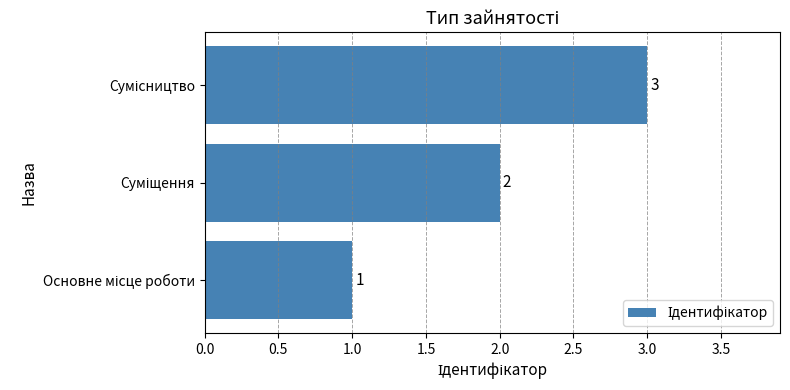

Are the bars grouped side by side (vs. stacked)?

No